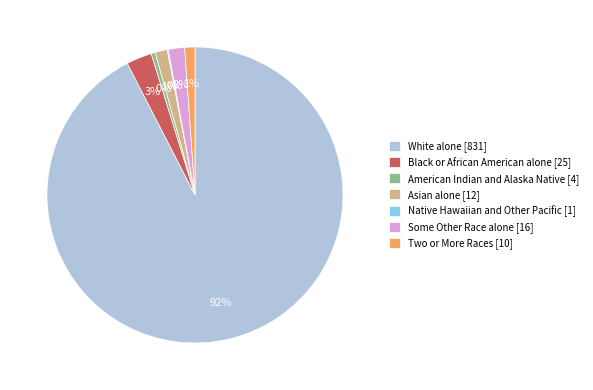

What is the largest slice in the pie chart?

White alone